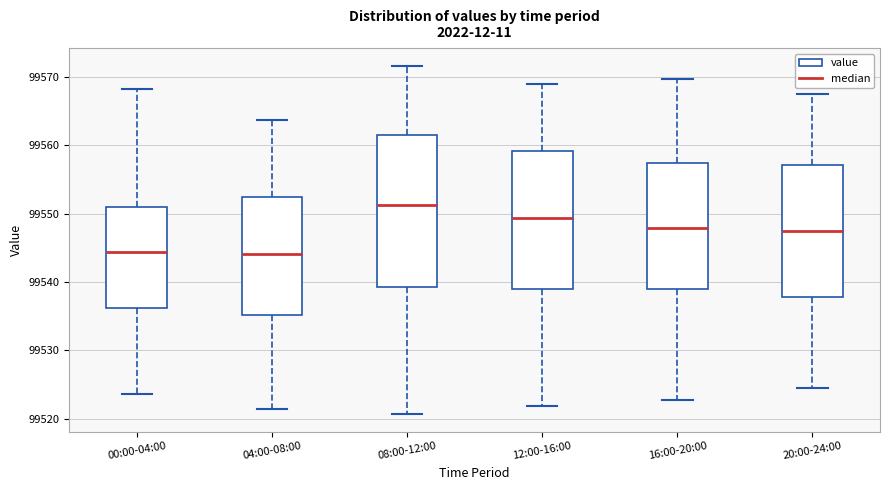

Reading left to right, read every box against the y-axis: the position of its median line, the range the box covers, and the ends of its whiskers. The values are not printed on the chart, so give them approximately, as read against the axis.

00:00-04:00: median 99544, box 99536 to 99551, whiskers 99524 to 99568
04:00-08:00: median 99544, box 99535 to 99552, whiskers 99522 to 99564
08:00-12:00: median 99551, box 99539 to 99562, whiskers 99521 to 99572
12:00-16:00: median 99549, box 99539 to 99559, whiskers 99522 to 99569
16:00-20:00: median 99548, box 99539 to 99557, whiskers 99523 to 99570
20:00-24:00: median 99548, box 99538 to 99557, whiskers 99525 to 99568